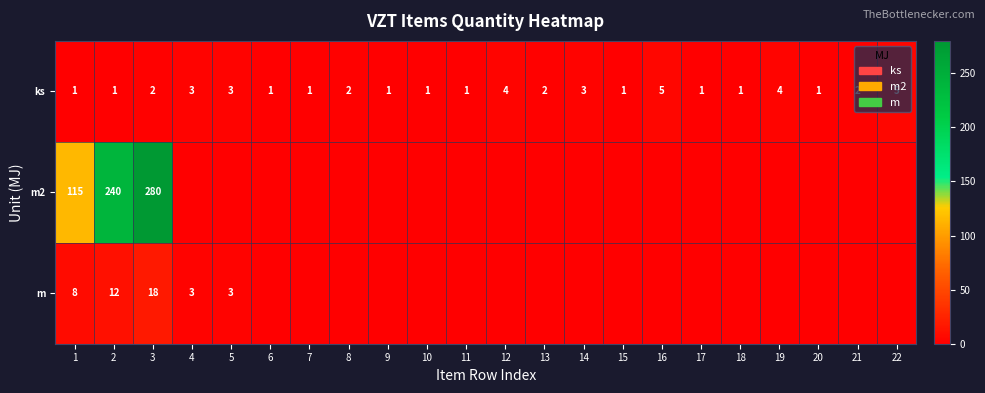

Is it true that ks equals 0 at 10?

False